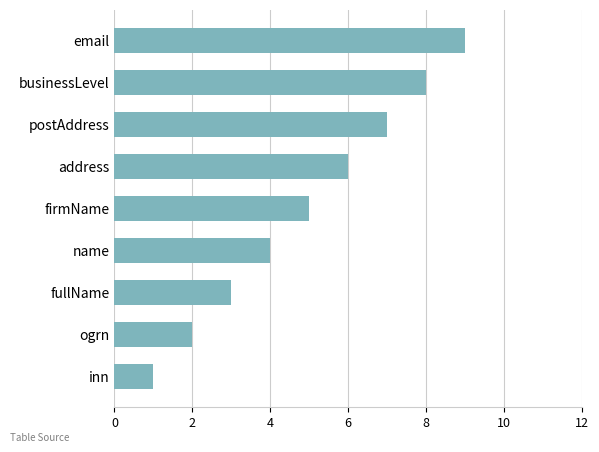

Which has a higher value, businessLevel or ogrn?

businessLevel